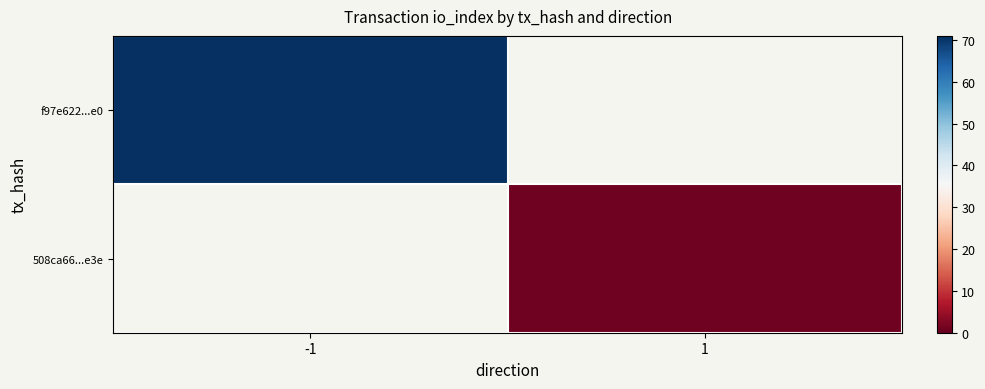

Count the number of data series in this chart.

2